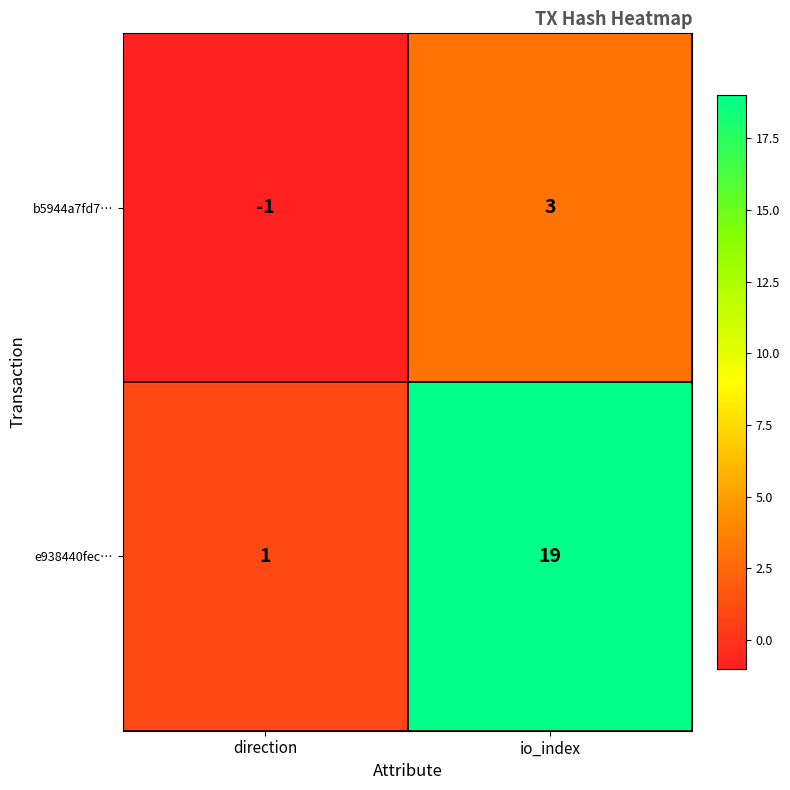

What is the difference between the maximum and minimum values in the b5944a7fd7… series?

4